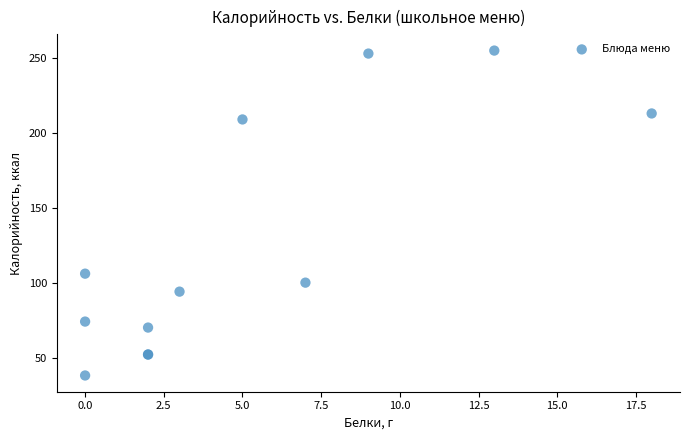

What Y value in the scatter plot is closest to 146?

106